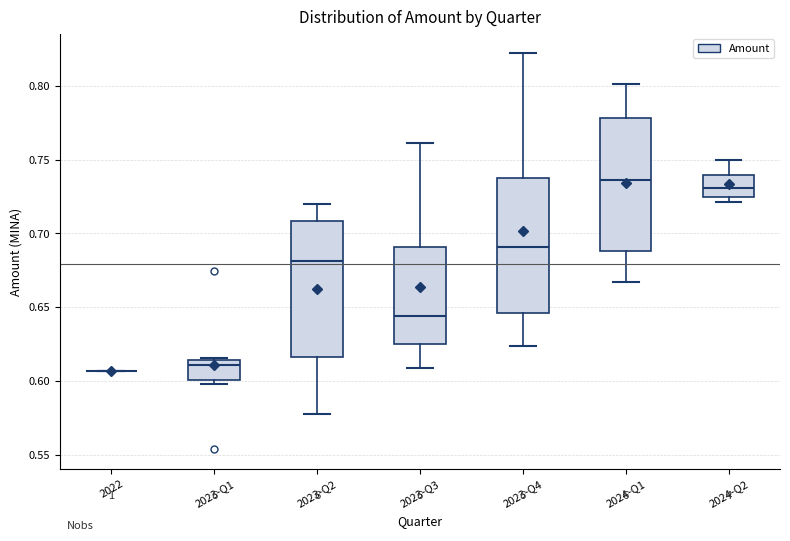

Reading left to right, read every box against the y-axis: the position of its median line, the range the box covers, and the ends of its whiskers. The values are not printed on the chart, so give them approximately, as read against the axis.

2022: box collapsed to a line at 0.605, whiskers 0.605 to 0.605
2023-Q1: median 0.610, box 0.600 to 0.615, whiskers 0.600 (just below the box's lower edge) to 0.615
2023-Q2: median 0.680, box 0.615 to 0.710, whiskers 0.580 to 0.720
2023-Q3: median 0.645, box 0.625 to 0.690, whiskers 0.610 to 0.760
2023-Q4: median 0.690, box 0.645 to 0.735, whiskers 0.625 to 0.820
2024-Q1: median 0.735, box 0.690 to 0.780, whiskers 0.665 to 0.800
2024-Q2: median 0.730, box 0.725 to 0.740, whiskers 0.720 to 0.750